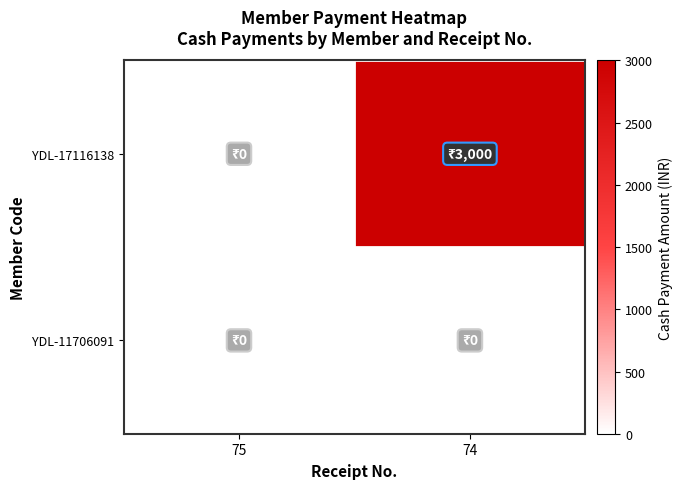

Rank the series at 75 from lowest to highest value.

YDL-17116138, YDL-11706091